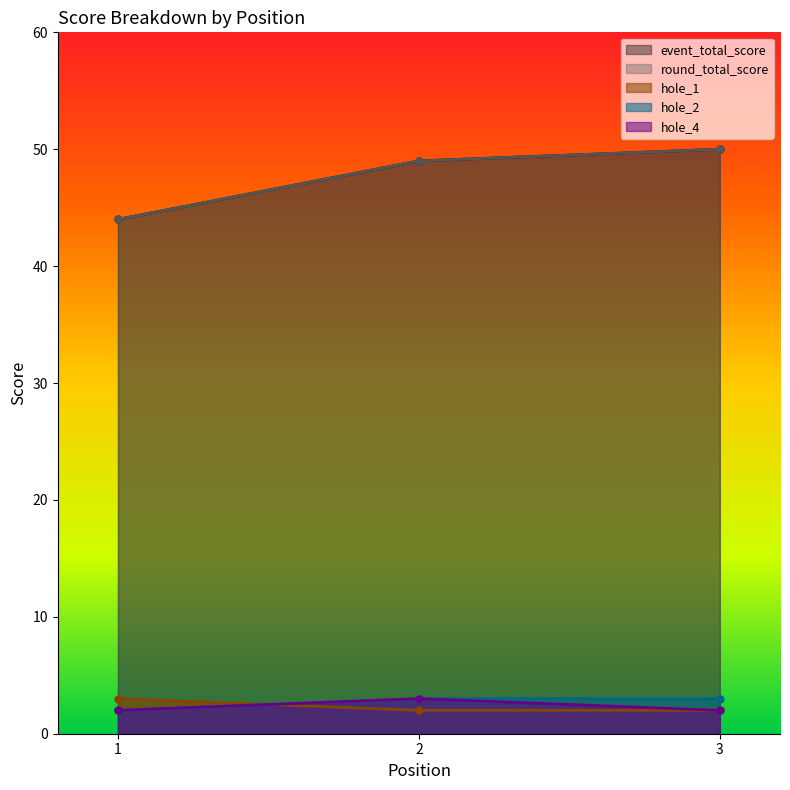

How many lines are shown in the chart?

5